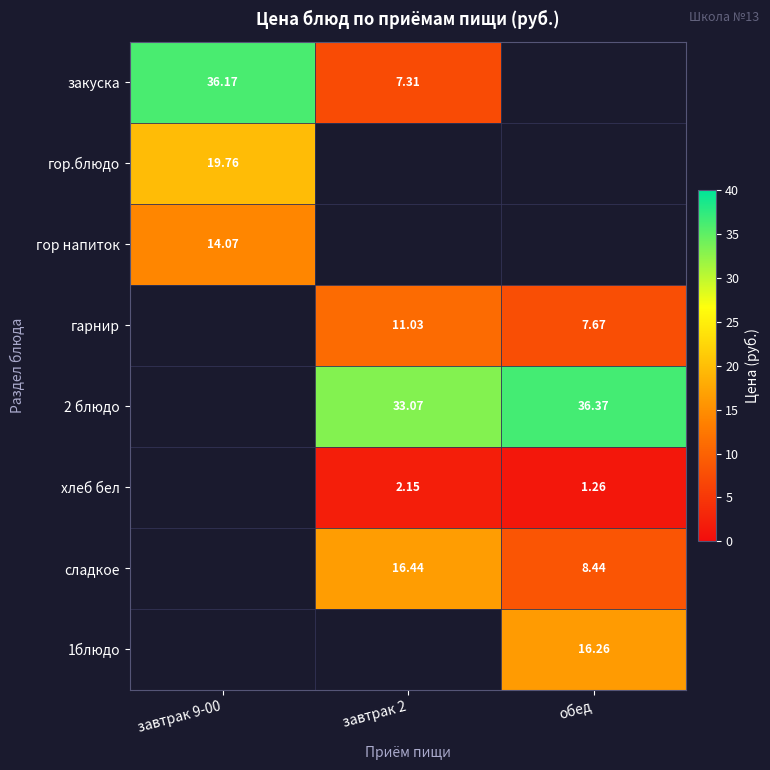

True or false: гор.блюдо has a value of 19.8 at завтрак 9-00.

True